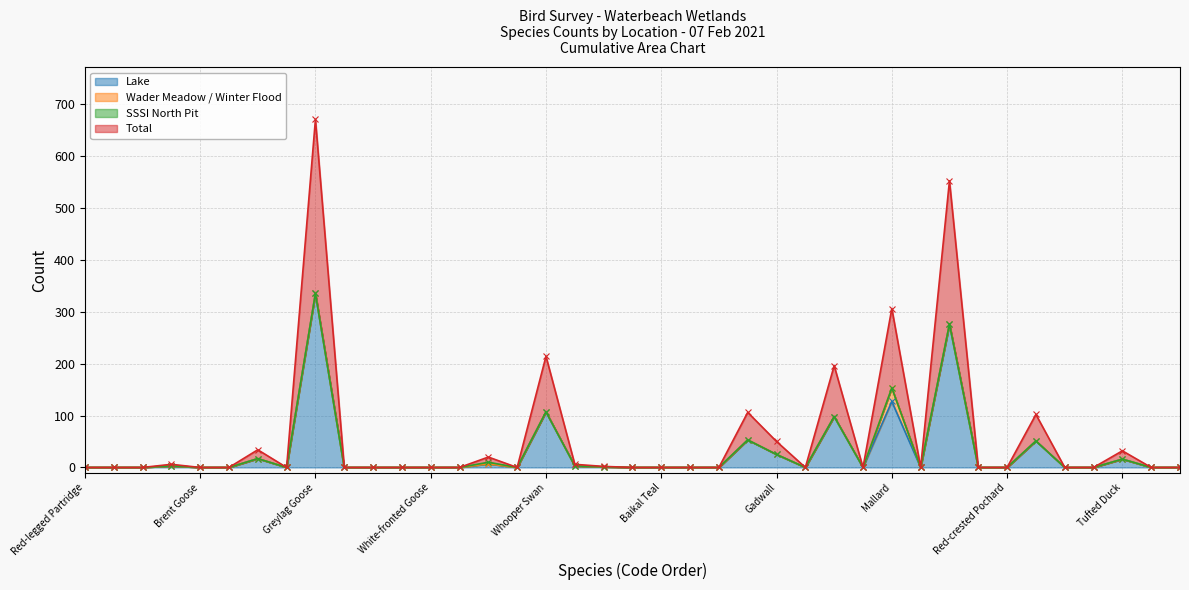

True or false: Lake has more than 1 interior local peaks.

True